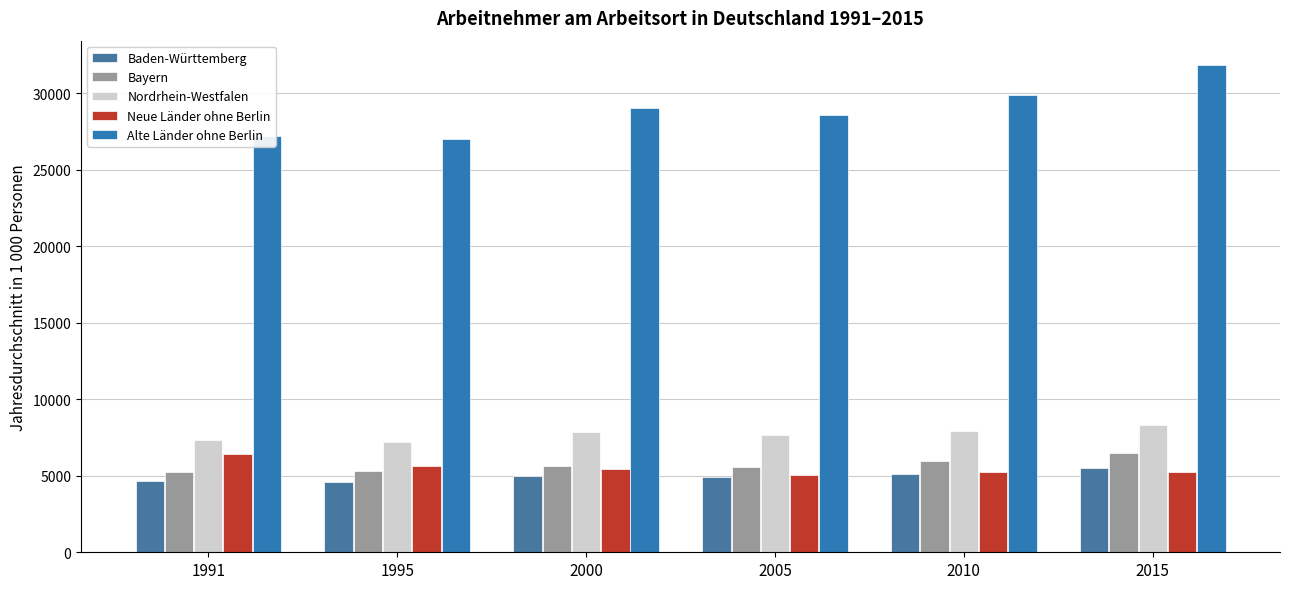

Count the number of categories in the chart.

6